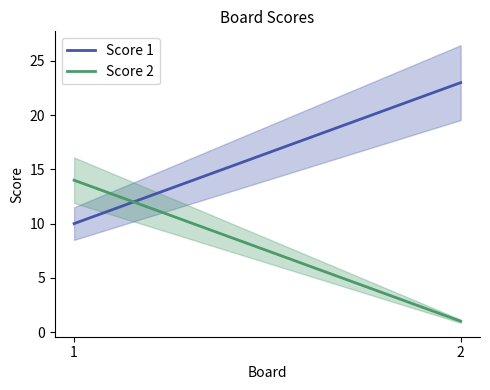

What is the difference between the maximum and minimum values in the Score 2 series?

13